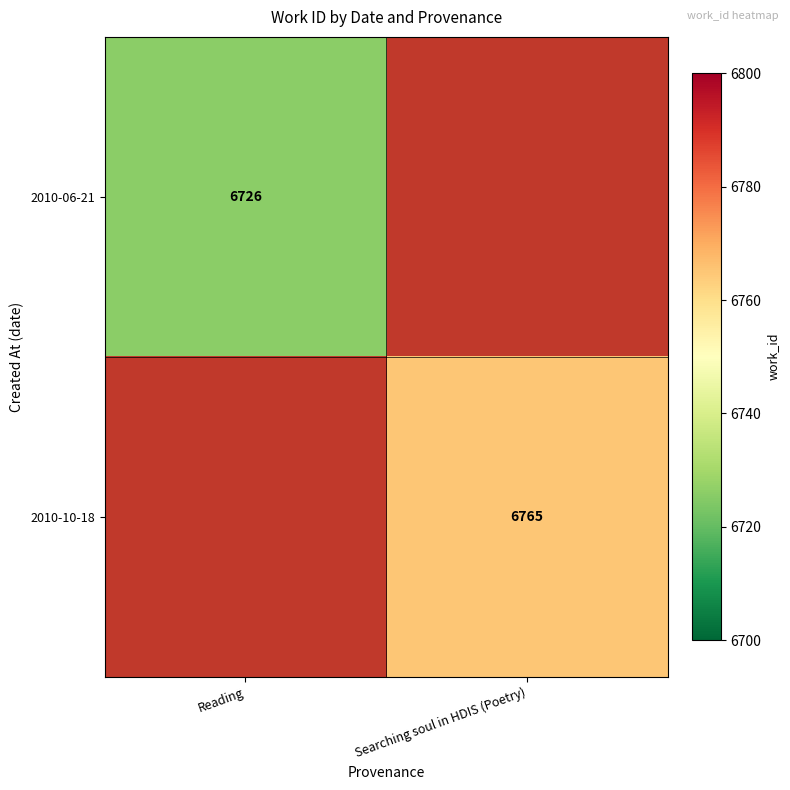

True or false: 2010-10-18 has a value of 3738 at Searching soul in HDIS (Poetry).

False